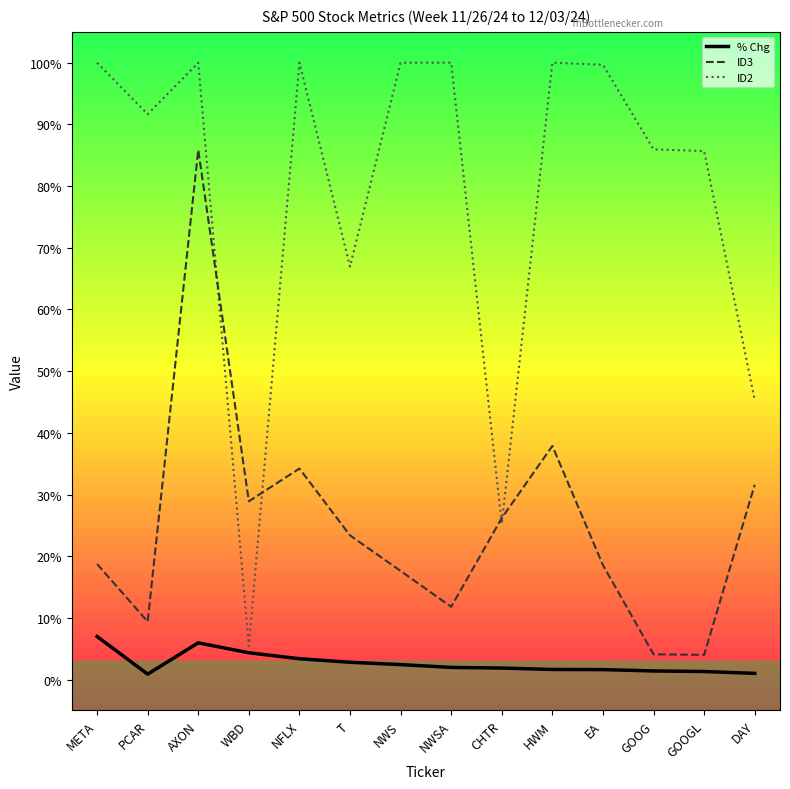

Reading left to right, what are all the values shown in this chart?

% Chg: META=0.1	PCAR=0.0	AXON=0.1	WBD=0.0	NFLX=0.0	T=0.0	NWS=0.0	NWSA=0.0	CHTR=0.0	HWM=0.0	EA=0.0	GOOG=0.0	GOOGL=0.0	DAY=0.0
ID3: META=0.2	PCAR=0.1	AXON=0.9	WBD=0.3	NFLX=0.3	T=0.2	NWS=0.2	NWSA=0.1	CHTR=0.3	HWM=0.4	EA=0.2	GOOG=0.0	GOOGL=0.0	DAY=0.3
ID2: META=1.0	PCAR=0.9	AXON=1.0	WBD=0.1	NFLX=1.0	T=0.7	NWS=1.0	NWSA=1.0	CHTR=0.3	HWM=1.0	EA=1.0	GOOG=0.9	GOOGL=0.9	DAY=0.5